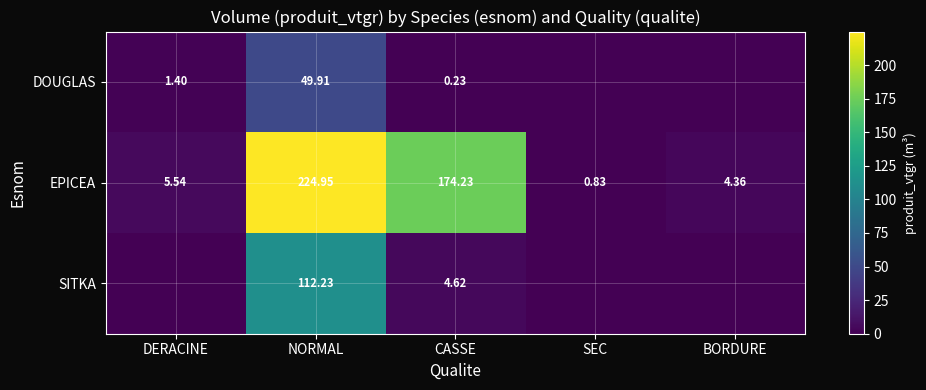

List the labels in order of EPICEA value, smallest first.

SEC, BORDURE, DERACINE, CASSE, NORMAL